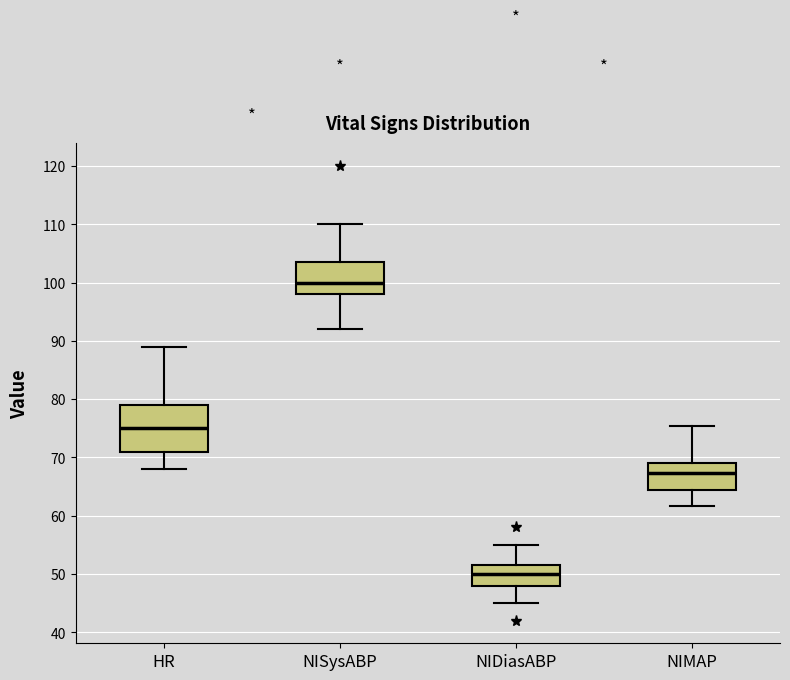

Which box has the highest median line?

NISysABP